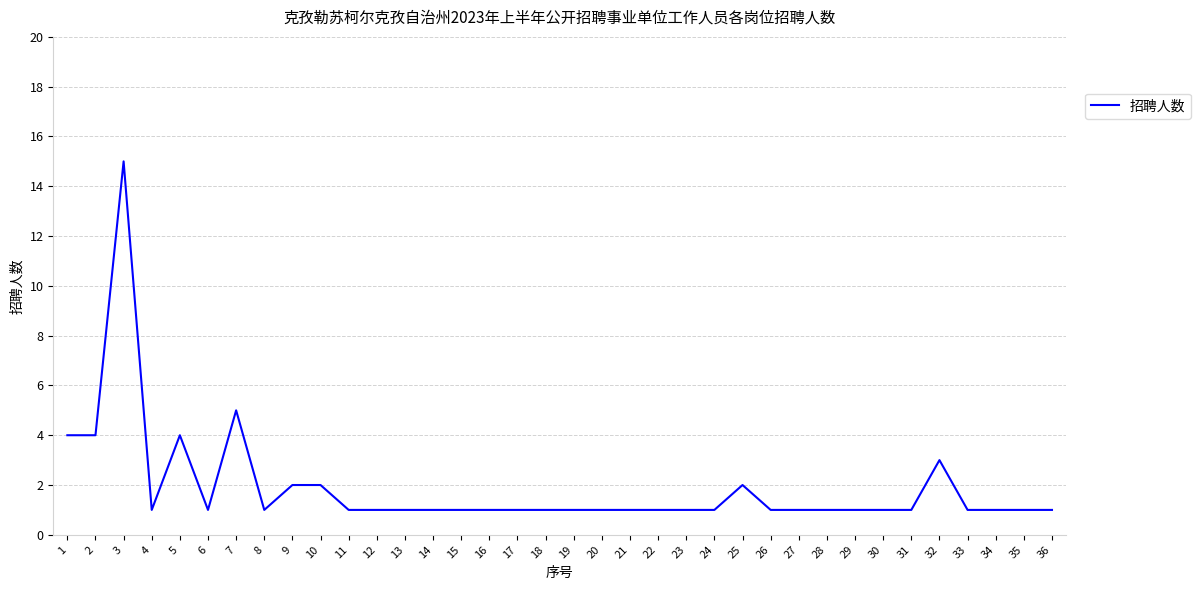

Is it true that the value at 6 is 1?

True